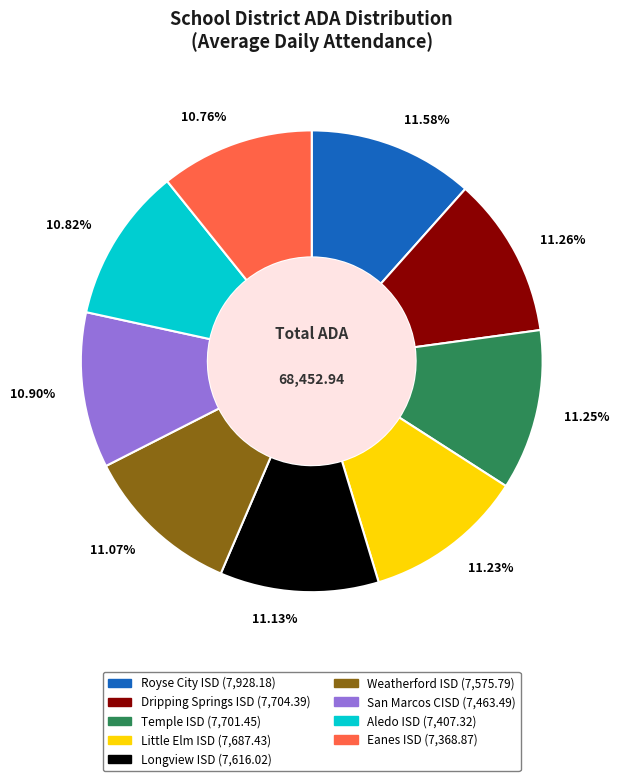

Approximately how many times larger is the value at 11.58% compared to 11.25%?

1.0